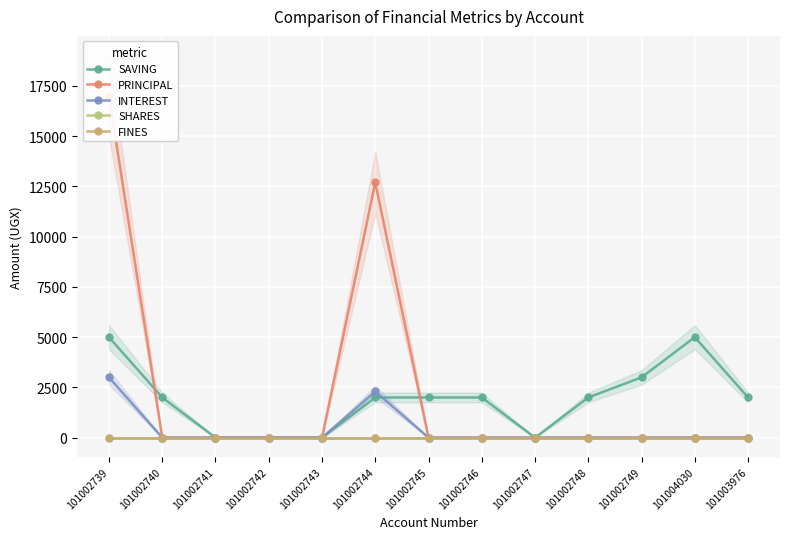

At which category is the sum across all series the highest?

101002739